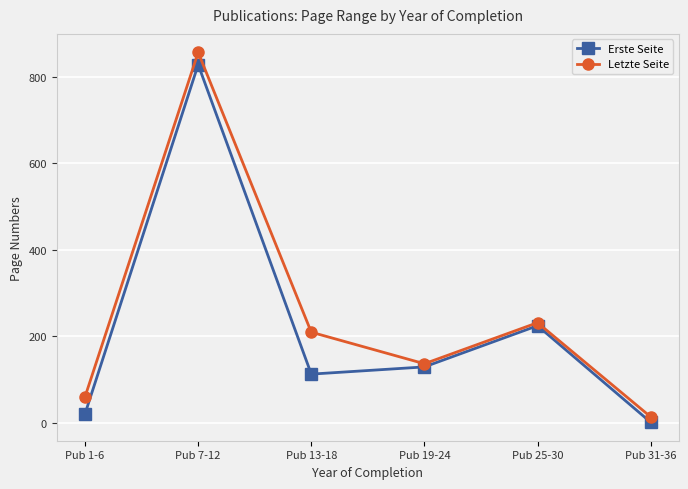

Reading right to left, list all the values displayed in this chart.

Erste Seite: 1.0	224.3	129.0	112.3	828.5	20.7
Letzte Seite: 13.5	231.3	136.3	209.3	856.8	60.2